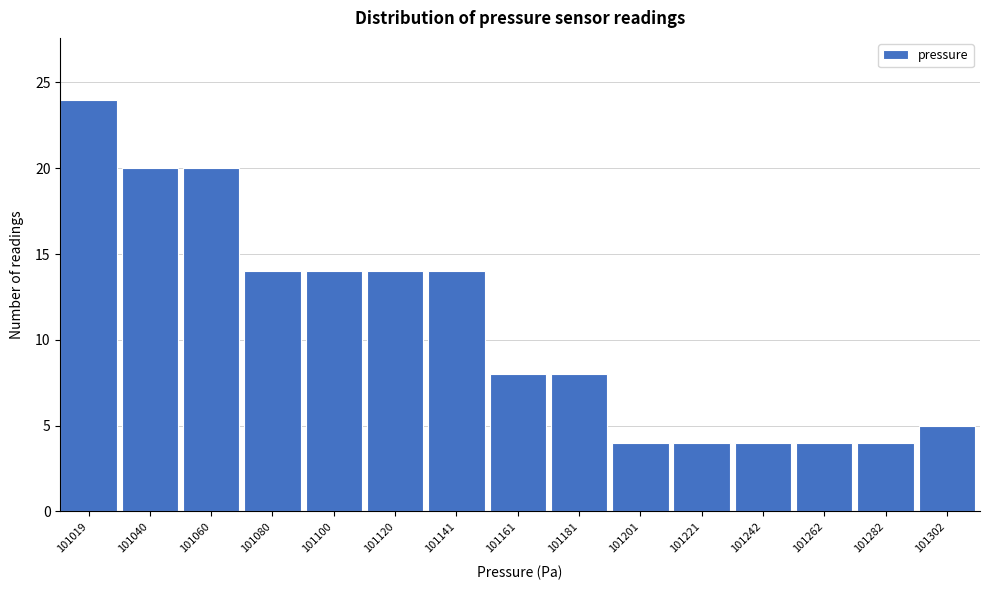

Reading left to right, list all the values displayed in this chart.

101019=24	101040=20	101060=20	101080=14	101100=14	101120=14	101141=14	101161=8	101181=8	101201=4	101221=4	101242=4	101262=4	101282=4	101302=5